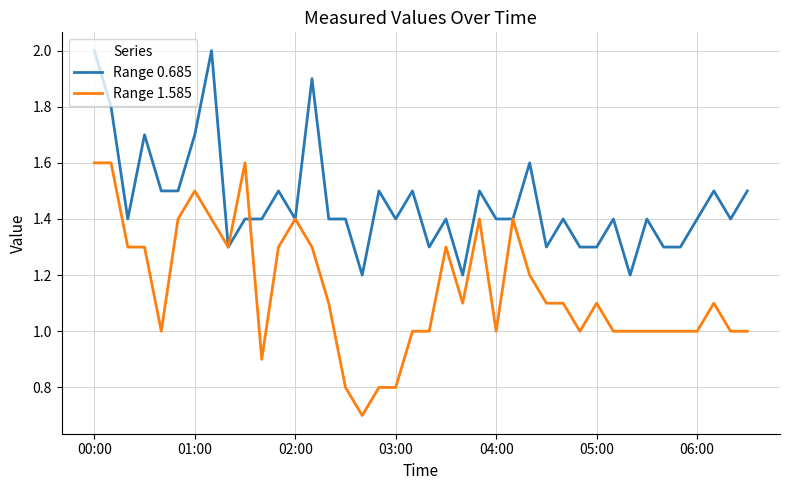

Reading left to right, extract all data points from this chart.

Range 0.685: 2.0	1.8	1.4	1.7	1.5	1.5	1.7	2.0	1.3	1.4	1.4	1.5	1.4	1.9	1.4	1.4	1.2	1.5	1.4	1.5	1.3	1.4	1.2	1.5	1.4	1.4	1.6	1.3	1.4	1.3	1.3	1.4	1.2	1.4	1.3	1.3	1.4	1.5	1.4	1.5
Range 1.585: 1.6	1.6	1.3	1.3	1.0	1.4	1.5	1.4	1.3	1.6	0.9	1.3	1.4	1.3	1.1	0.8	0.7	0.8	0.8	1.0	1.0	1.3	1.1	1.4	1.0	1.4	1.2	1.1	1.1	1.0	1.1	1.0	1.0	1.0	1.0	1.0	1.0	1.1	1.0	1.0